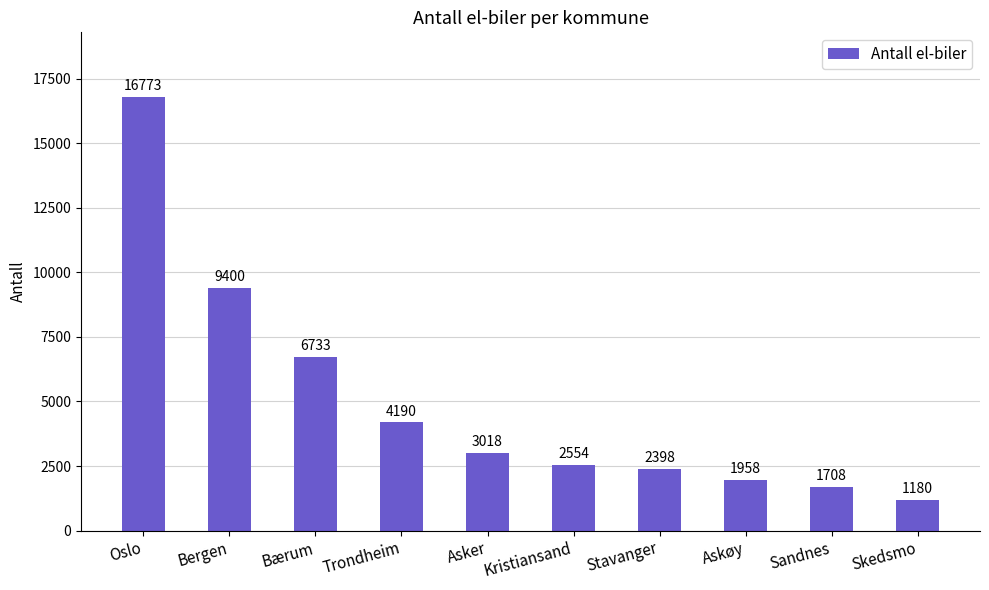

True or false: the data shows 2430 at Sandnes.

False